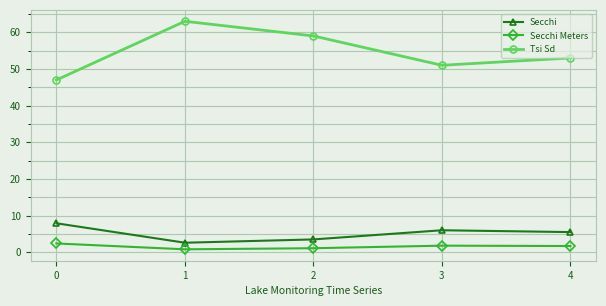

Rank the series by their maximum value, from lowest to highest.

Secchi Meters, Secchi, Tsi Sd